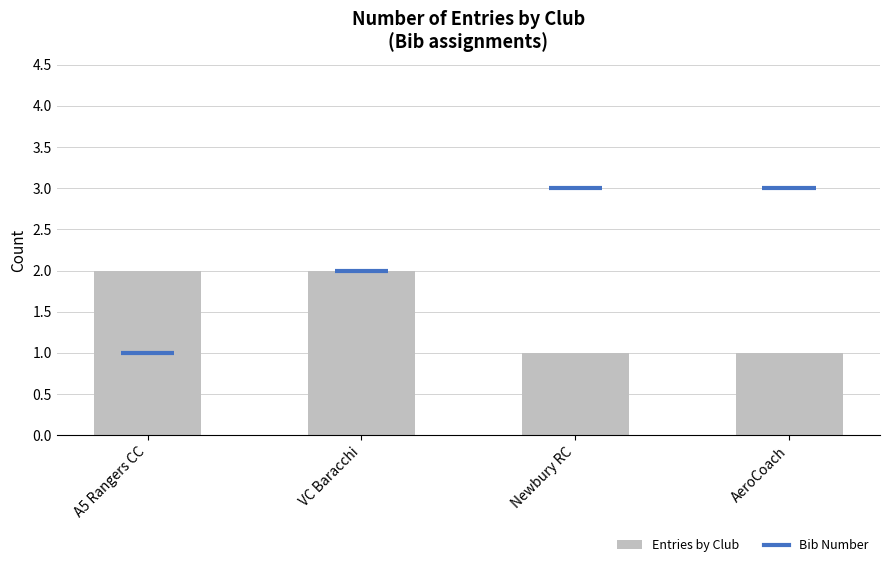

Rank the categories by value from lowest to highest.

Newbury RC, AeroCoach, A5 Rangers CC, VC Baracchi